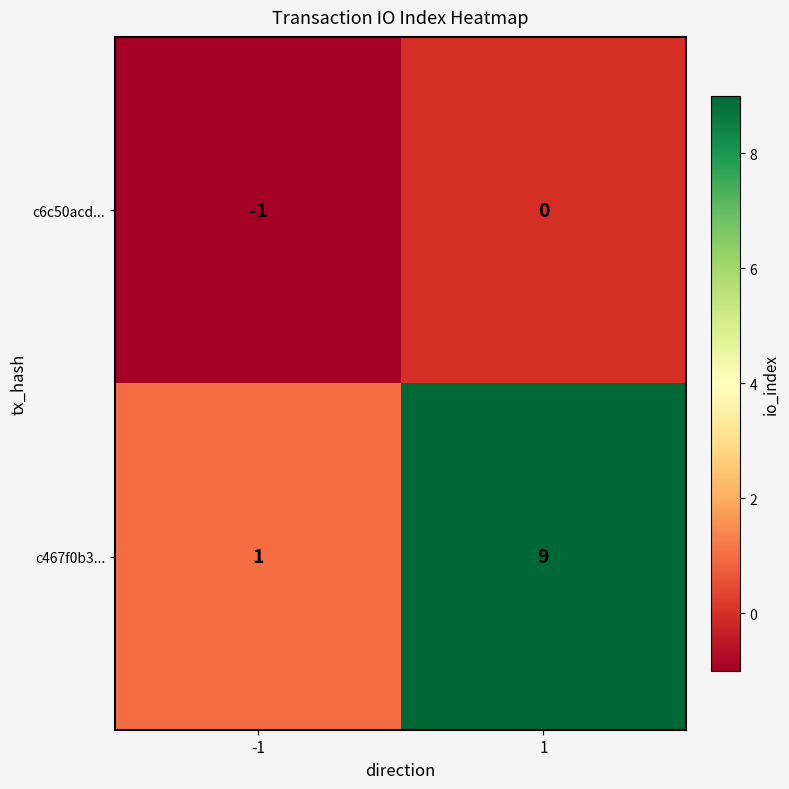

Reading left to right, transcribe all the data shown in this chart.

c6c50acd...: -1=-1	1=0
c467f0b3...: -1=1	1=9